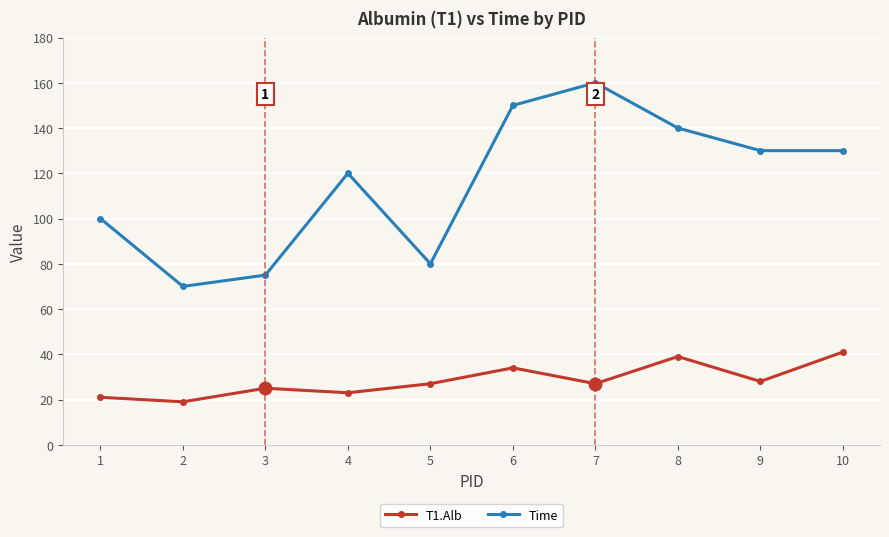

What is the total value across all series at 4?

143